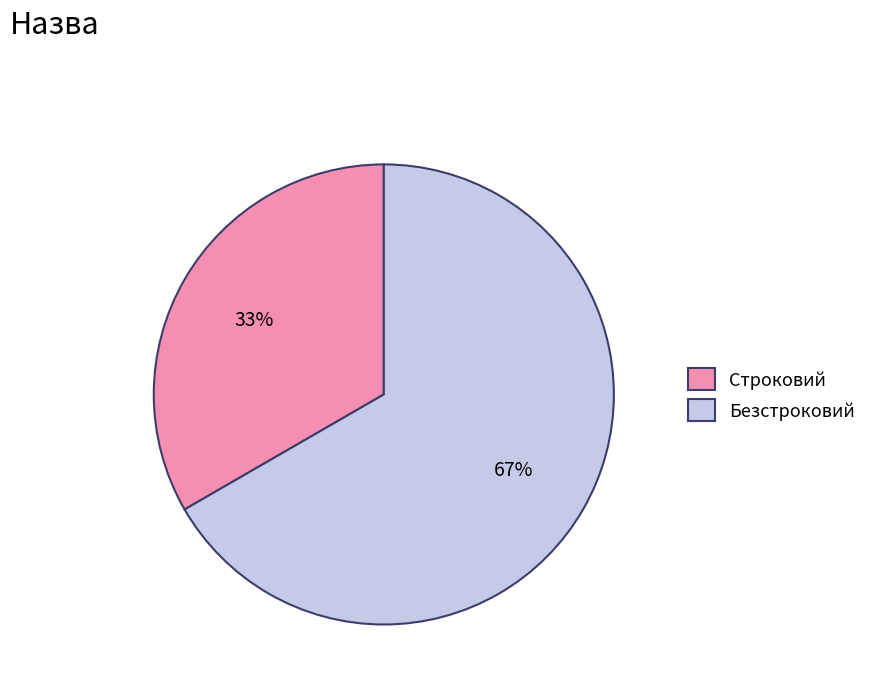

Which slice is the largest?

Безстроковий